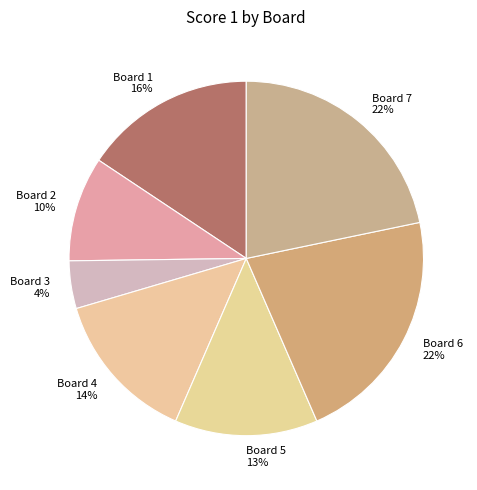

Which has a higher value, Board 1 or Board 4?

Board 1